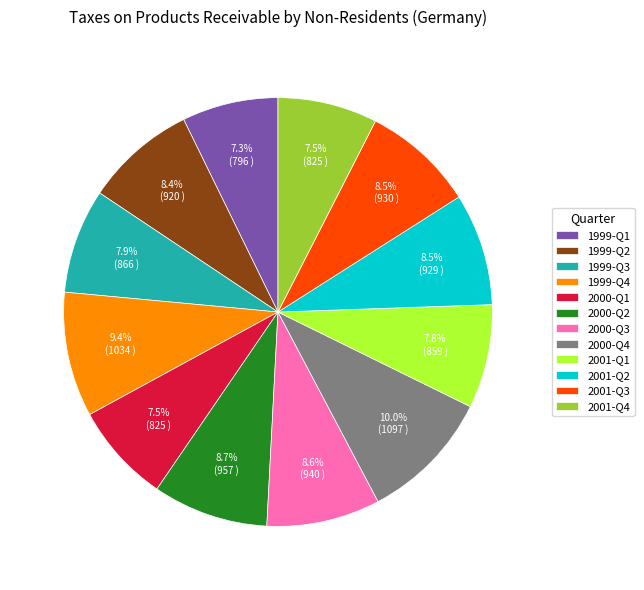

Is it true that 2001-Q3 is 16% of the pie?

False